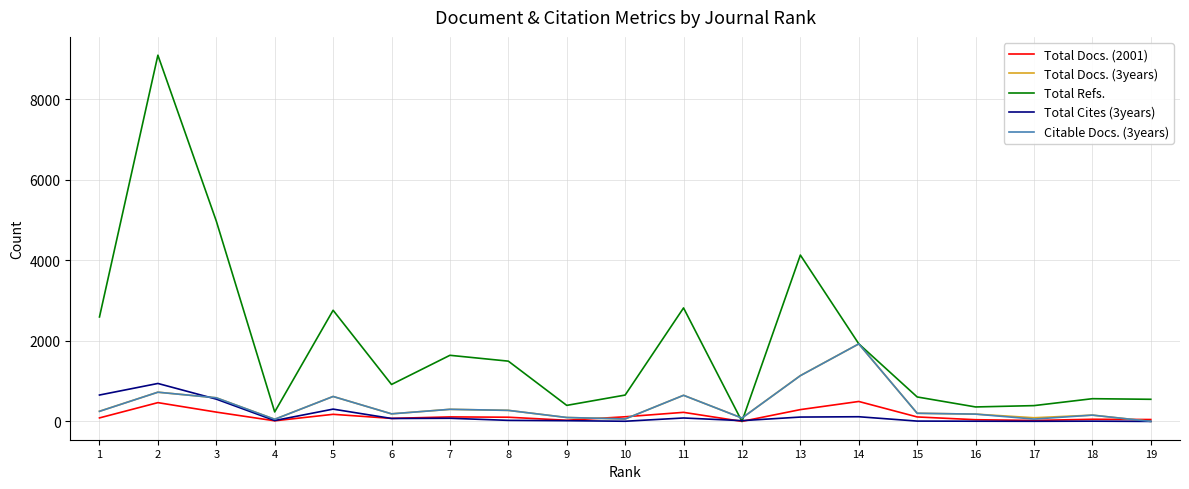

Does the chart display data point markers on the line(s)?

No